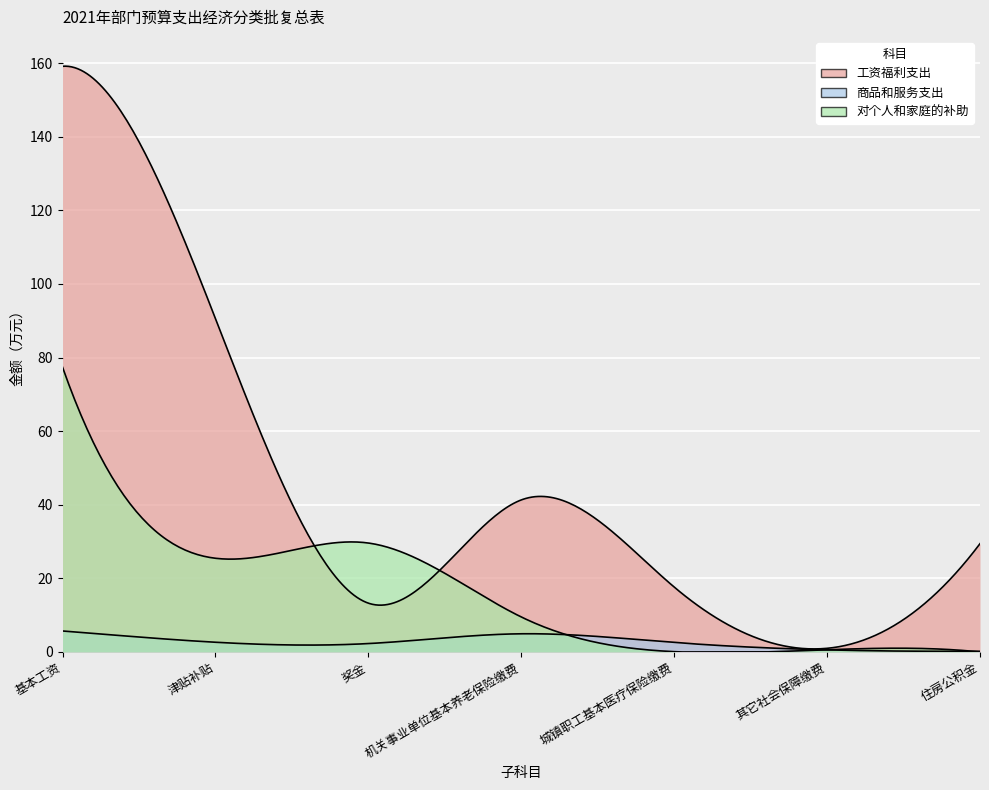

What is the maximum value for 工资福利支出?

159.2